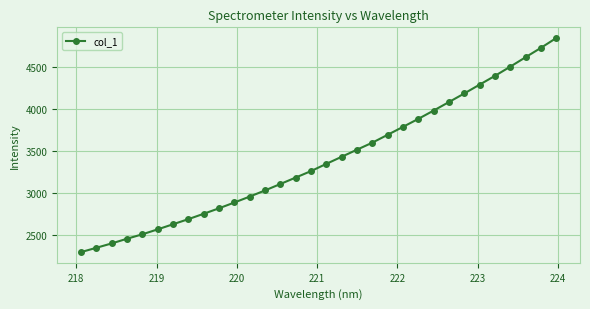

What is the value of the 19th point from the left?

3517.6